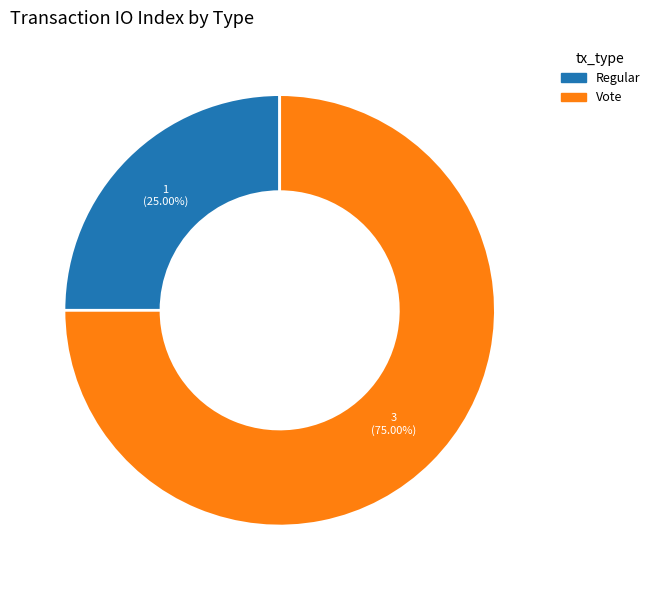

What percentage is the Regular slice, to the nearest percent?

25%